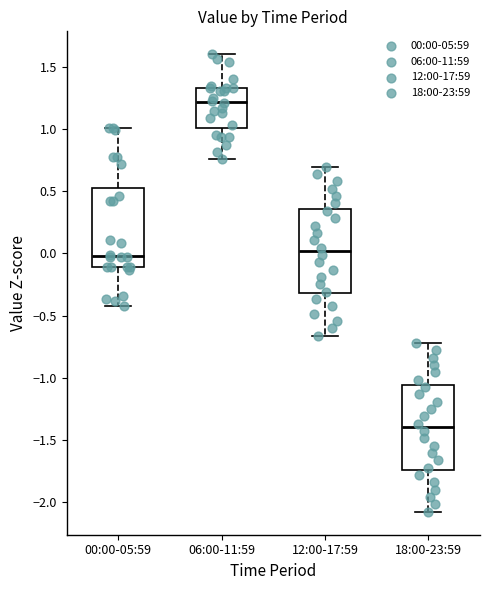

Reading left to right, read every box against the y-axis: the position of its median line, the range the box covers, and the ends of its whiskers. The values are not printed on the chart, so give them approximately, as read against the axis.

00:00-05:59: median 0.00, box -0.10 to 0.50, whiskers -0.40 to 1.00
06:00-11:59: median 1.20, box 1.00 to 1.30, whiskers 0.75 to 1.60
12:00-17:59: median 0.00, box -0.30 to 0.35, whiskers -0.65 to 0.70
18:00-23:59: median -1.40, box -1.75 to -1.05, whiskers -2.10 to -0.70